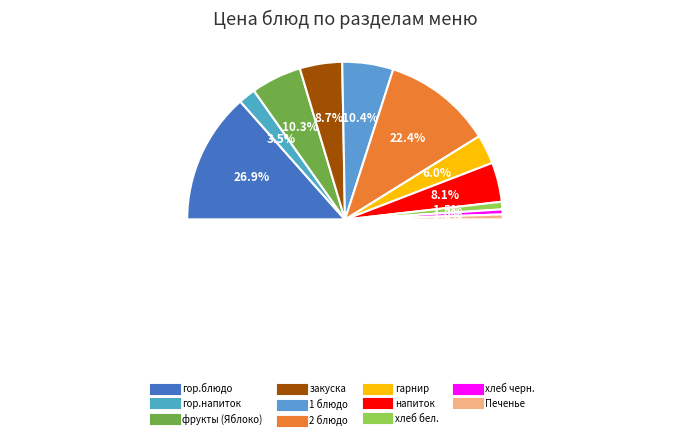

How many segments does this pie chart have?

11